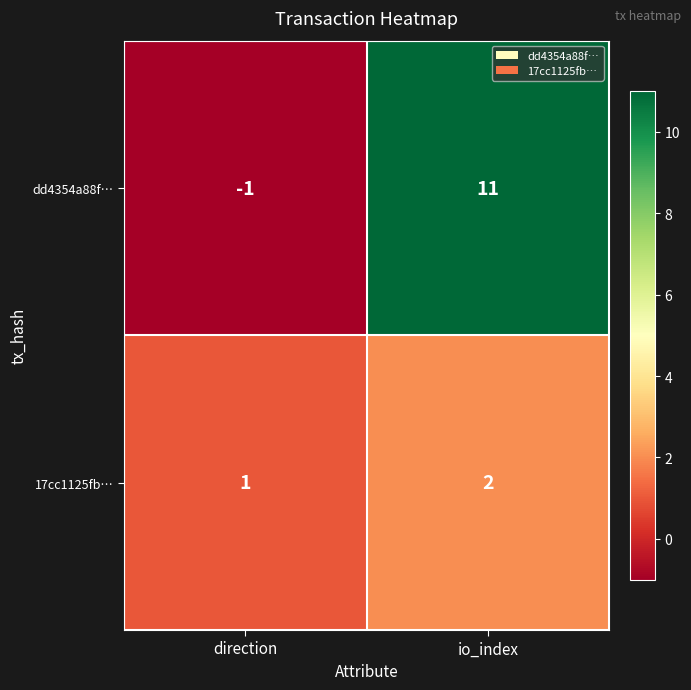

True or false: 17cc1125fb… has a value of 1 at direction.

True